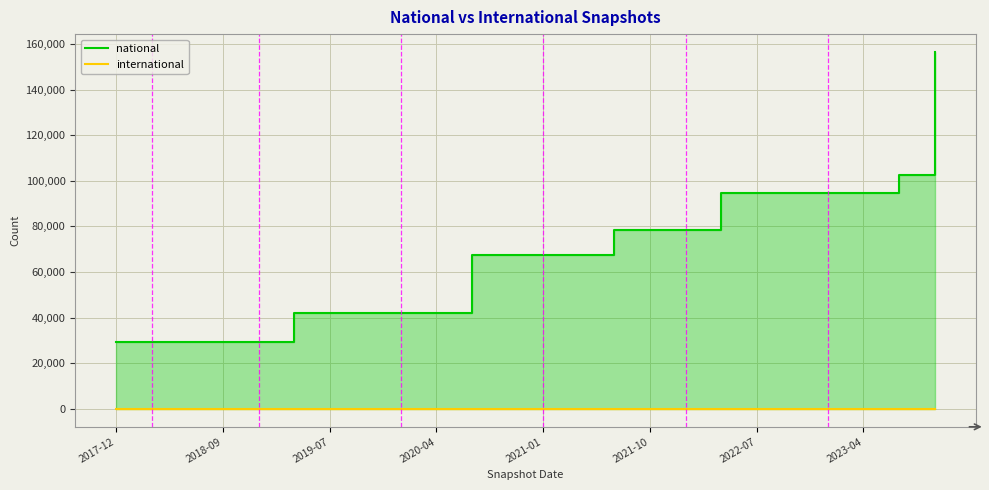

True or false: international and national cross at least once.

False